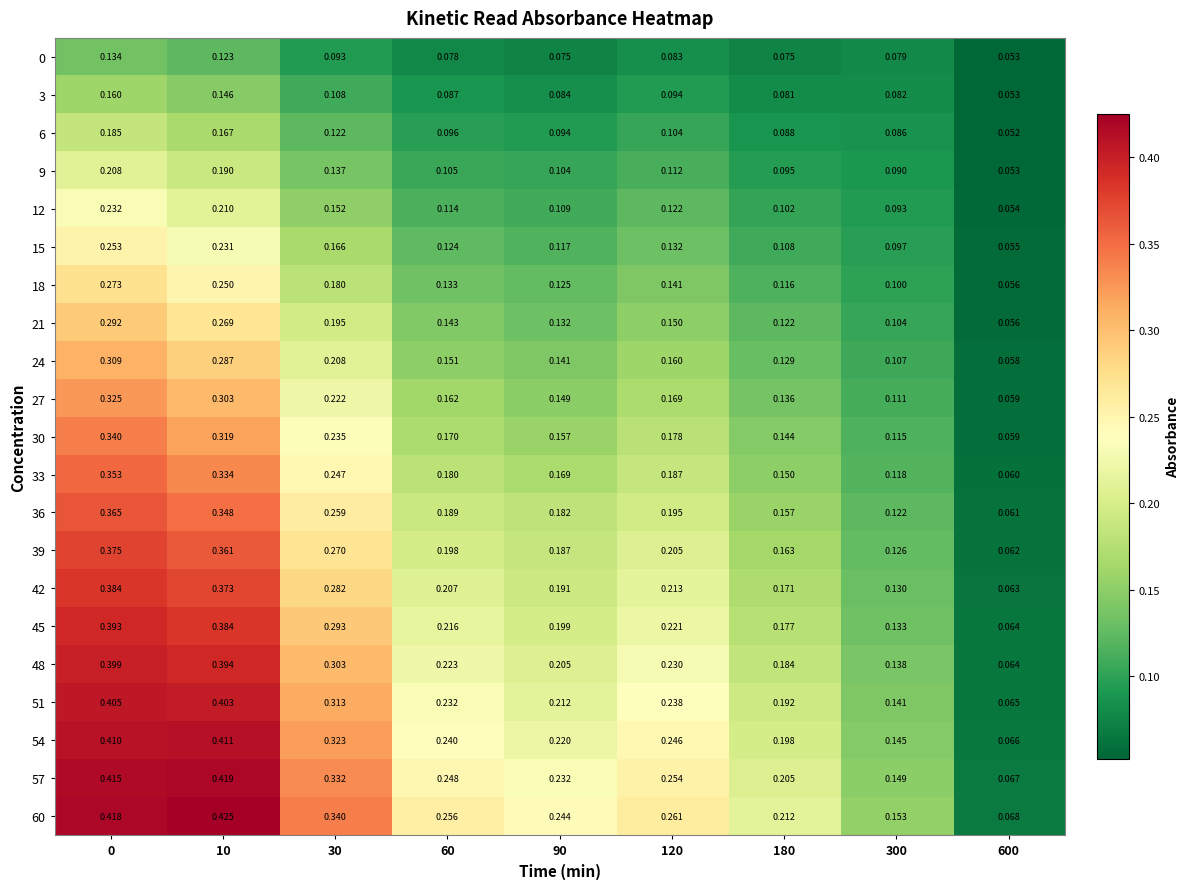

At how many categories does at least one series exceed 0?

9